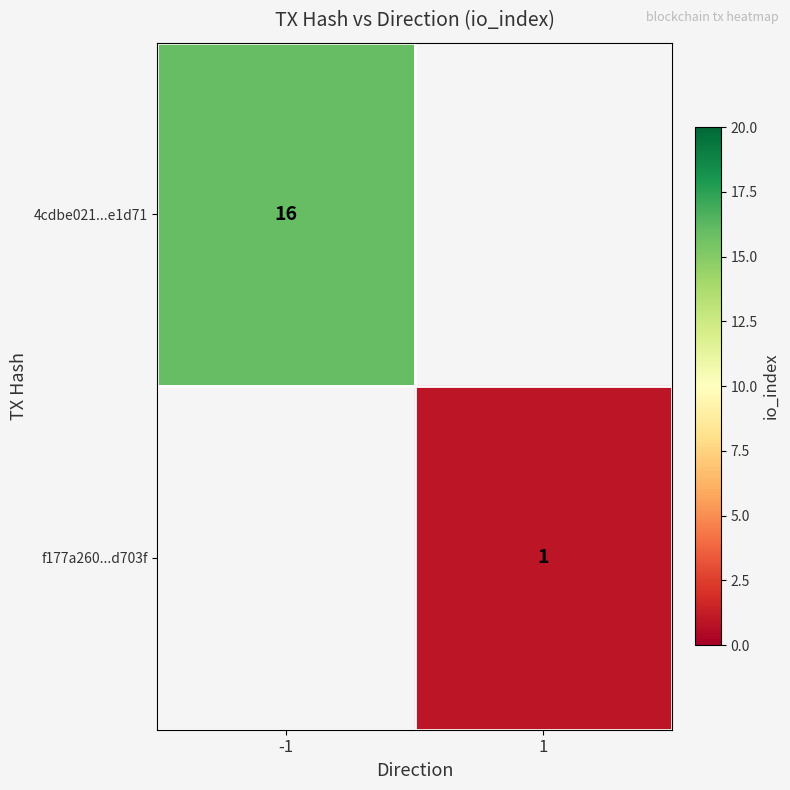

Which has a higher value, 1 or -1?

-1